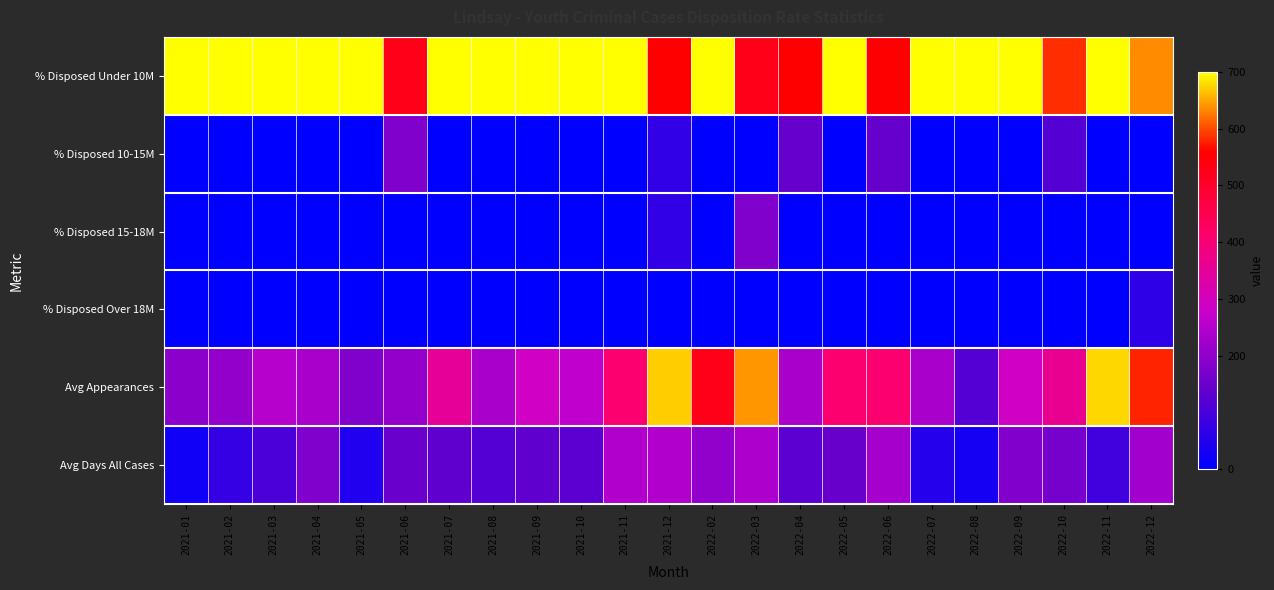

Reading left to right, extract all data points from this chart.

% Disposed Under 10M: 2021-01=700.0	2021-02=700.0	2021-03=700.0	2021-04=700.0	2021-05=700.0	2021-06=525.0	2021-07=700.0	2021-08=700.0	2021-09=700.0	2021-10=700.0	2021-11=700.0	2021-12=560.0	2022-02=700.0	2022-03=525.0	2022-04=560.0	2022-05=700.0	2022-06=560.0	2022-07=700.0	2022-08=700.0	2022-09=700.0	2022-10=583.1	2022-11=700.0	2022-12=636.3
% Disposed 10-15M: 2021-01=0.0	2021-02=0.0	2021-03=0.0	2021-04=0.0	2021-05=0.0	2021-06=175.0	2021-07=0.0	2021-08=0.0	2021-09=0.0	2021-10=0.0	2021-11=0.0	2021-12=70.0	2022-02=0.0	2022-03=0.0	2022-04=140.0	2022-05=0.0	2022-06=140.0	2022-07=0.0	2022-08=0.0	2022-09=0.0	2022-10=116.9	2022-11=0.0	2022-12=0.0
% Disposed 15-18M: 2021-01=0.0	2021-02=0.0	2021-03=0.0	2021-04=0.0	2021-05=0.0	2021-06=0.0	2021-07=0.0	2021-08=0.0	2021-09=0.0	2021-10=0.0	2021-11=0.0	2021-12=70.0	2022-02=0.0	2022-03=175.0	2022-04=0.0	2022-05=0.0	2022-06=0.0	2022-07=0.0	2022-08=0.0	2022-09=0.0	2022-10=0.0	2022-11=0.0	2022-12=0.0
% Disposed Over 18M: 2021-01=0.0	2021-02=0.0	2021-03=0.0	2021-04=0.0	2021-05=0.0	2021-06=0.0	2021-07=0.0	2021-08=0.0	2021-09=0.0	2021-10=0.0	2021-11=0.0	2021-12=0.0	2022-02=0.0	2022-03=0.0	2022-04=0.0	2022-05=0.0	2022-06=0.0	2022-07=0.0	2022-08=0.0	2022-09=0.0	2022-10=0.0	2022-11=0.0	2022-12=63.7
Avg Appearances: 2021-01=192.5	2021-02=204.2	2021-03=250.8	2021-04=233.3	2021-05=175.0	2021-06=204.2	2021-07=350.0	2021-08=233.3	2021-09=291.7	2021-10=262.5	2021-11=408.3	2021-12=670.8	2022-02=525.0	2022-03=641.7	2022-04=233.3	2022-05=408.3	2022-06=408.3	2022-07=233.3	2022-08=116.7	2022-09=291.7	2022-10=361.7	2022-11=676.7	2022-12=577.5
Avg Days All Cases: 2021-01=24.0	2021-02=75.0	2021-03=106.0	2021-04=176.0	2021-05=44.0	2021-06=146.0	2021-07=133.0	2021-08=115.0	2021-09=133.0	2021-10=128.0	2021-11=246.0	2021-12=244.0	2022-02=202.0	2022-03=240.0	2022-04=128.0	2022-05=143.0	2022-06=228.0	2022-07=50.0	2022-08=32.0	2022-09=179.0	2022-10=164.0	2022-11=92.0	2022-12=224.0